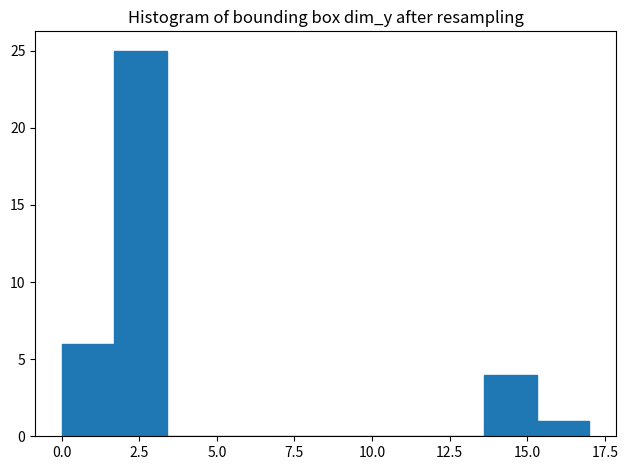

Around what value on the x-axis is the tallest bar? Give the approximate position of its centre, as read against the axis.

2.5